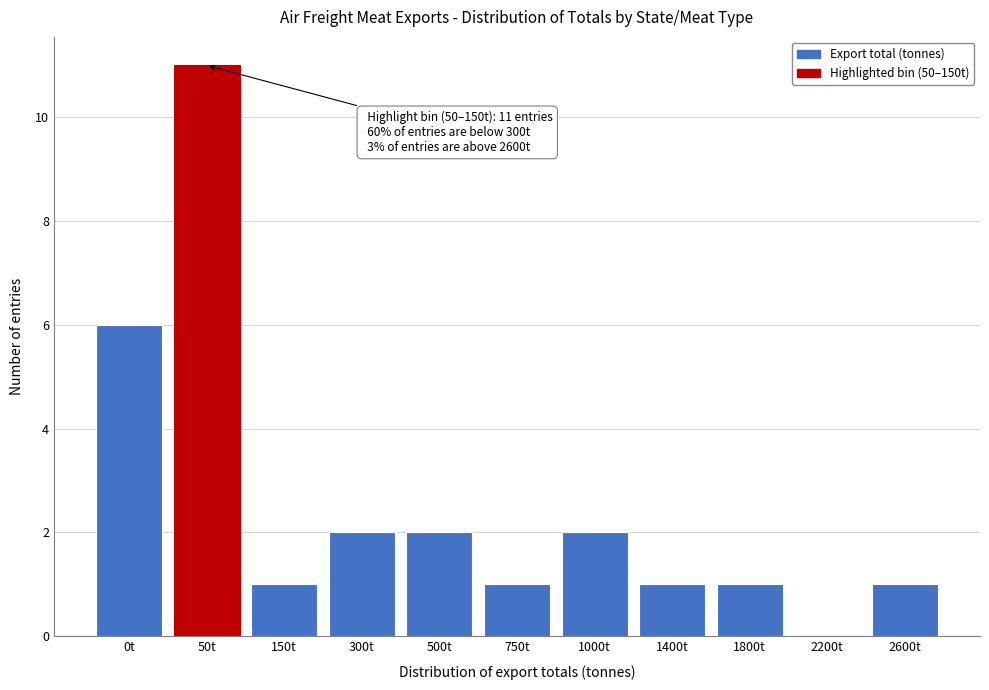

Reading left to right, transcribe all the data shown in this chart.

0t=6	50t=11	150t=1	300t=2	500t=2	750t=1	1000t=2	1400t=1	1800t=1	2200t=0	2600t=1